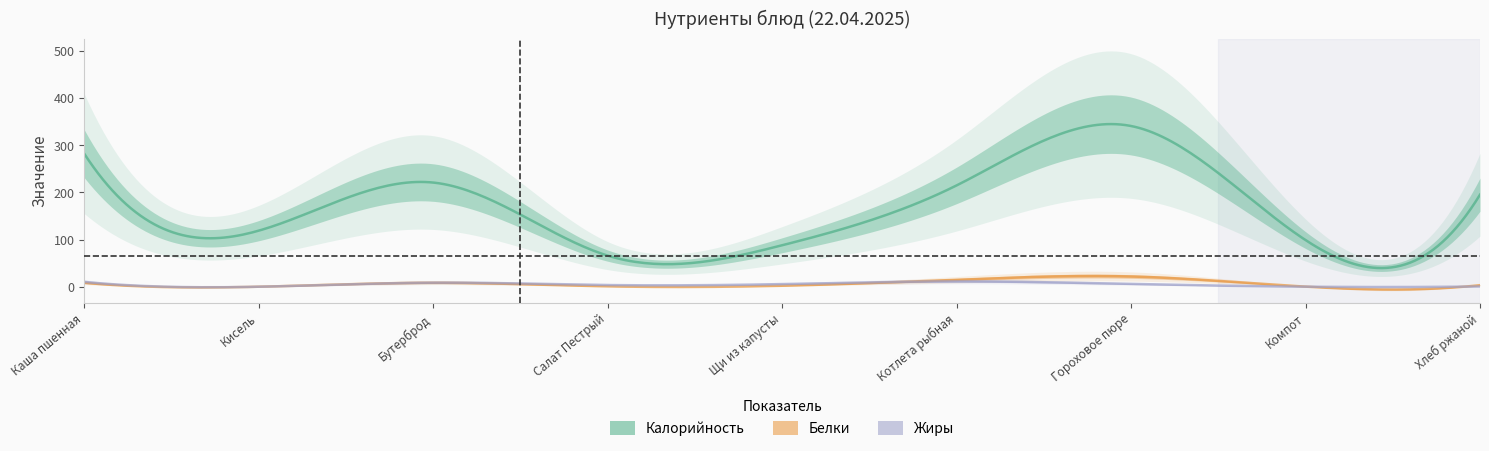

How many times do Жиры and Белки cross each other?

1